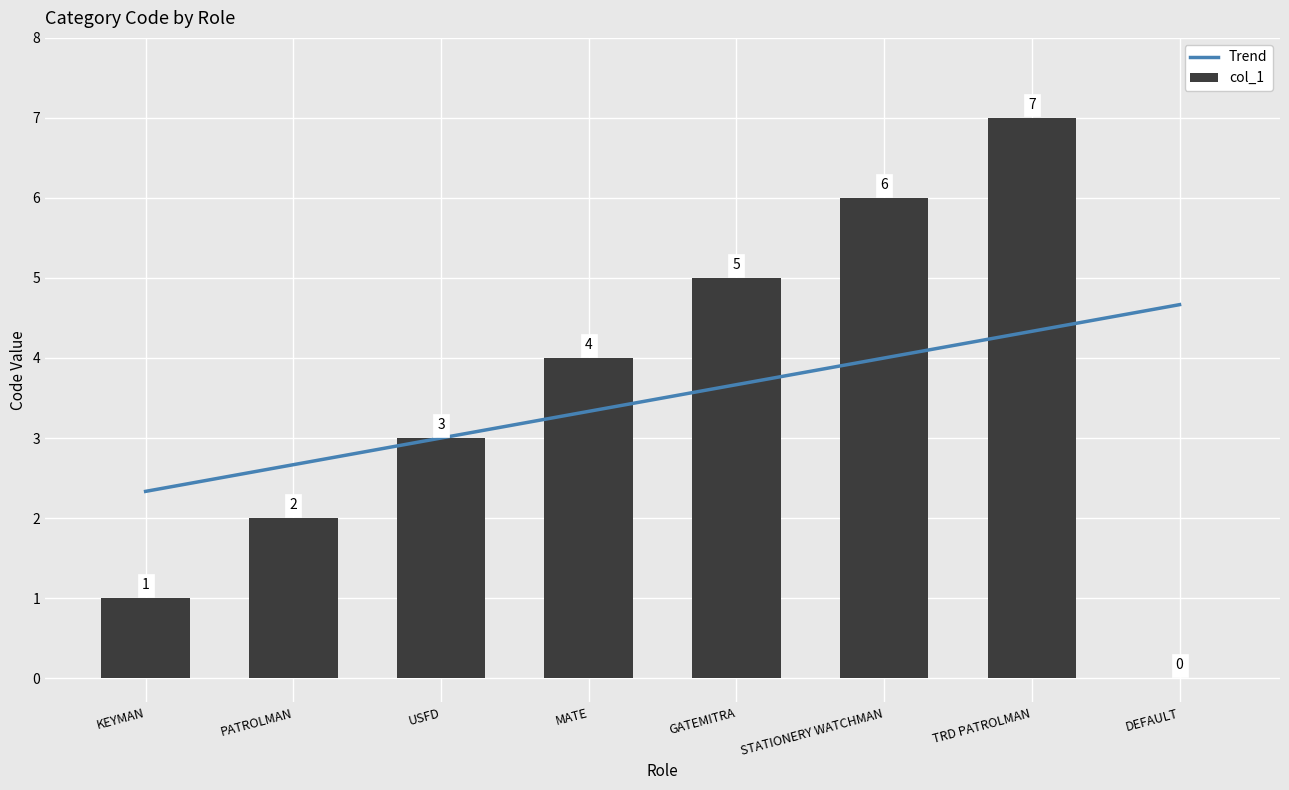

How many groups of bars are there?

8